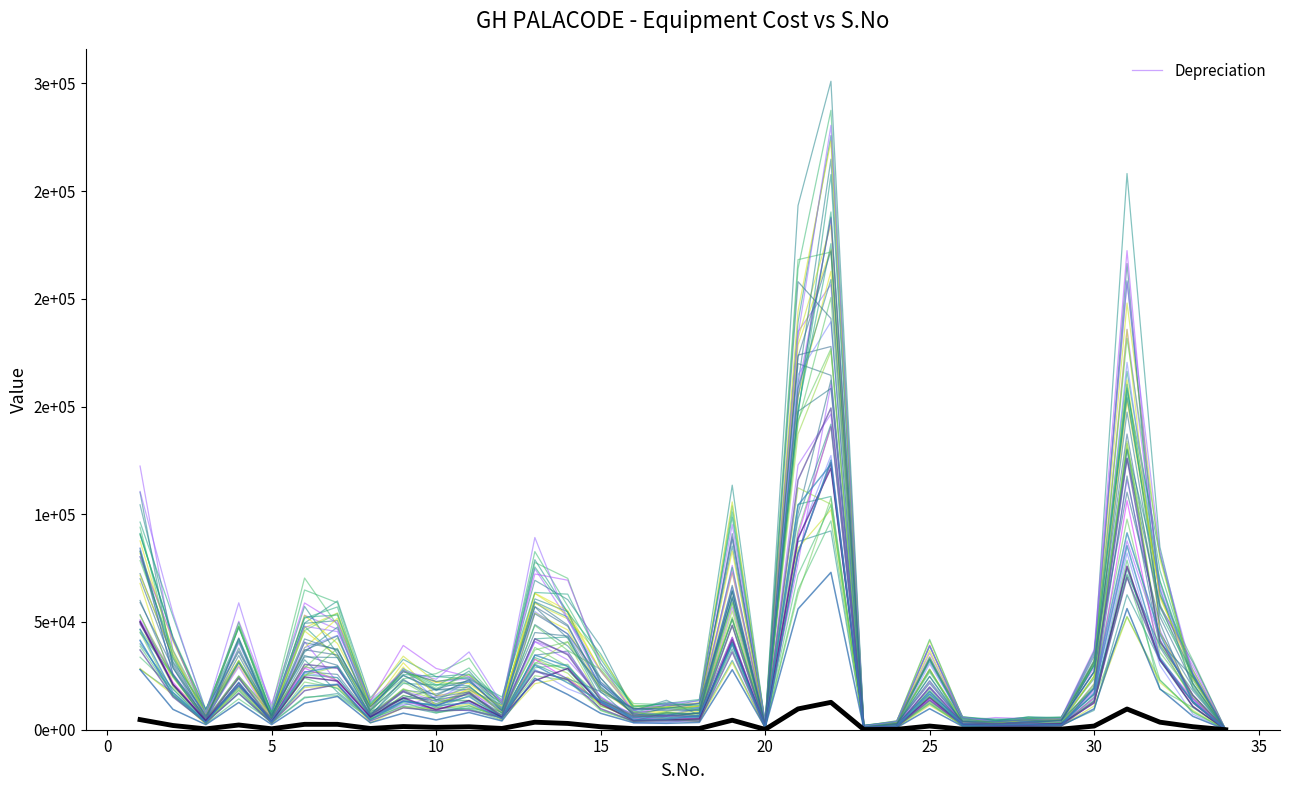

True or false: Cost var blue 1 and Depreciation cross at least once.

False